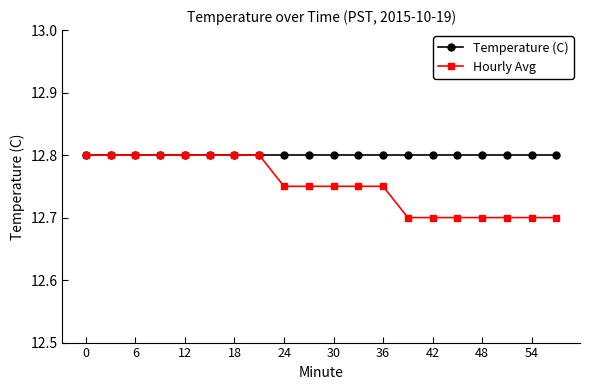

Rank the series by their average value, from highest to lowest.

Temperature (C), Hourly Avg